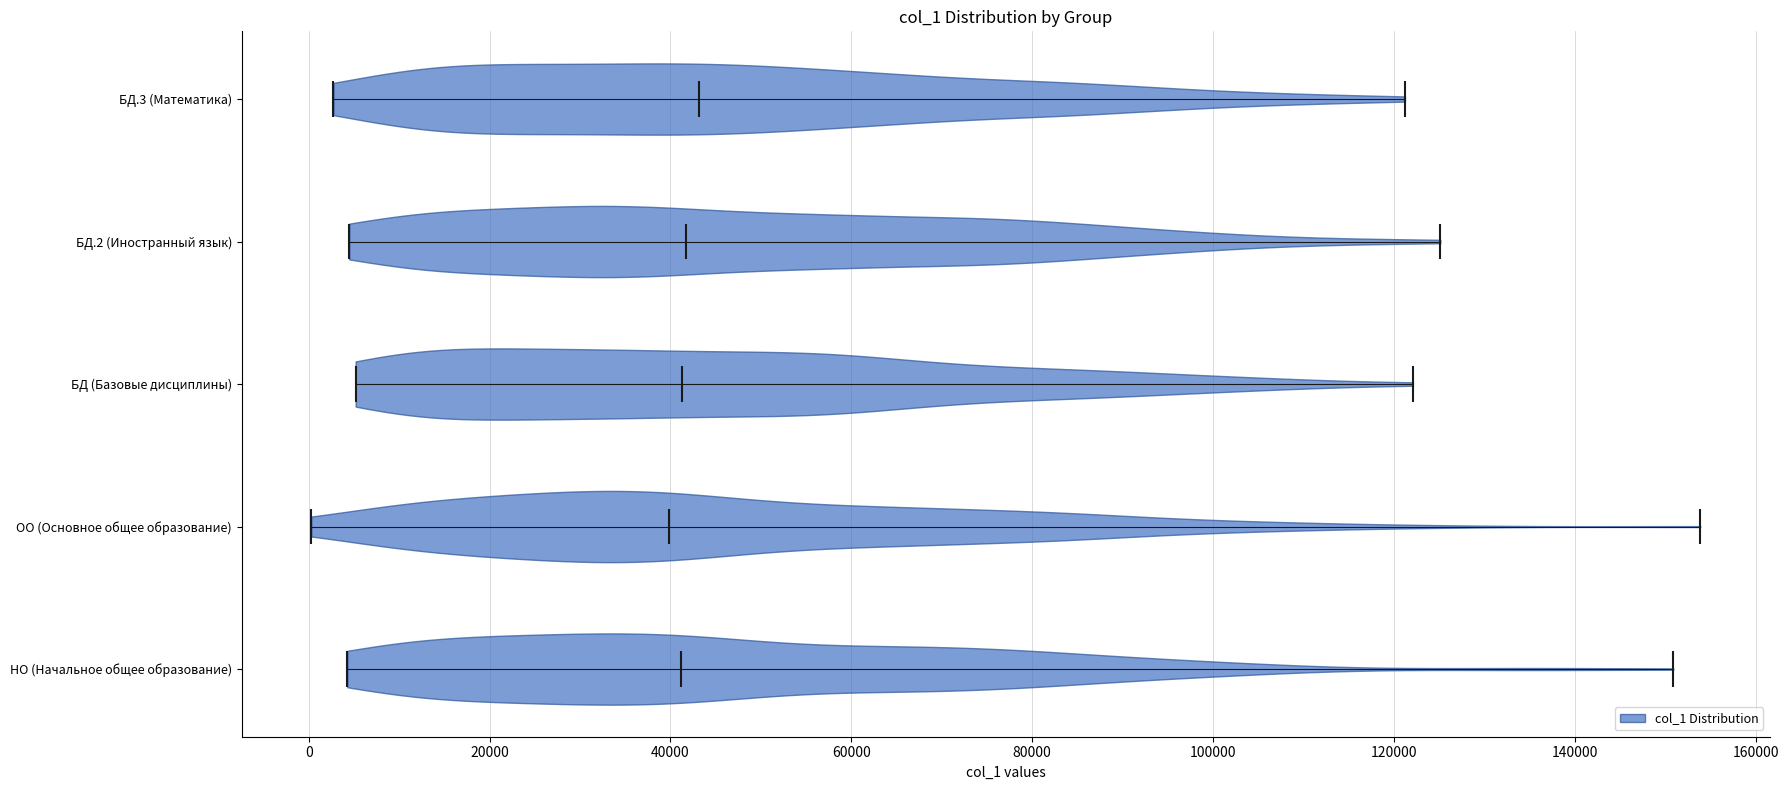

Reading bottom to top, read every violin against the x-axis: where its median line is, and the lowest and highest points it reaches. The values are not printed on the chart, so give them approximately, as read against the axis.

НО (Начальное общее образование): median line 42000, lowest point 4000, highest point 150000
ОО (Основное общее образование): median line 40000, lowest point 0, highest point 154000
БД (Базовые дисциплины): median line 42000, lowest point 6000, highest point 122000
БД.2 (Иностранный язык): median line 42000, lowest point 4000, highest point 126000
БД.3 (Математика): median line 44000, lowest point 2000, highest point 122000